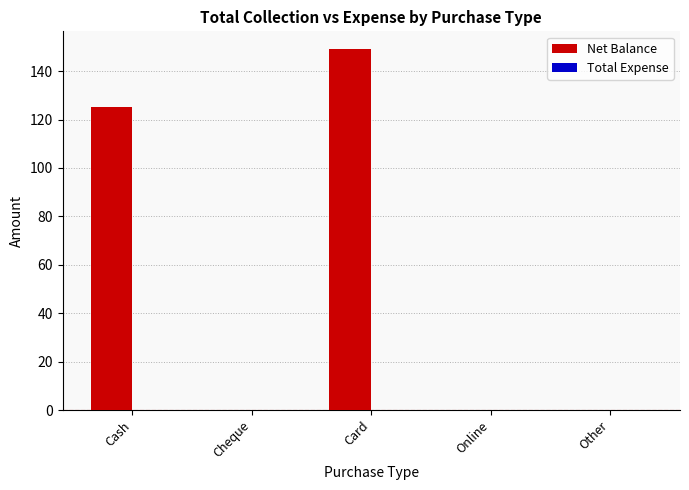

Reading left to right, extract all data points from this chart.

Cash=125	Cheque=0	Card=149	Online=0	Other=0